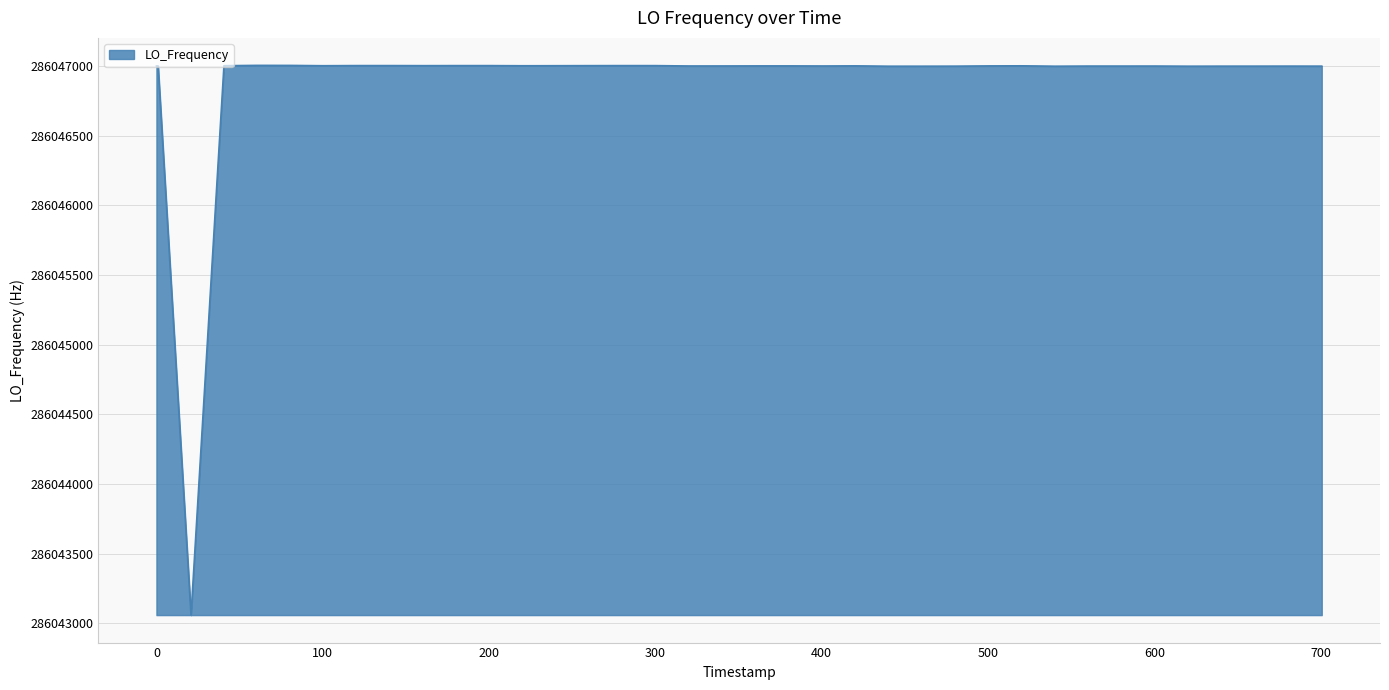

What is the minimum value shown in the chart?

286043059.3